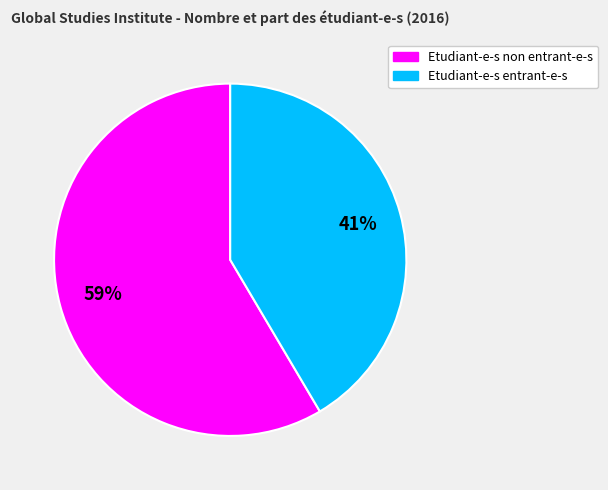

The Etudiant-e-s entrant-e-s slice represents 29% of the pie. True or false?

False